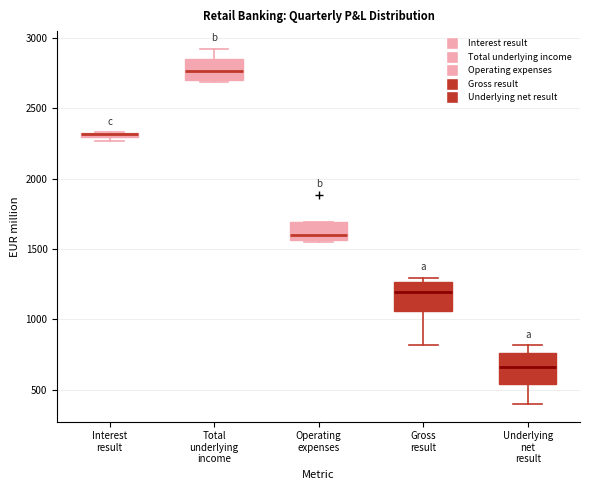

Where does the upper whisker of the box for Total underlying income end on the y-axis? The values are not printed on the chart, so give them approximately, as read against the axis.

2900